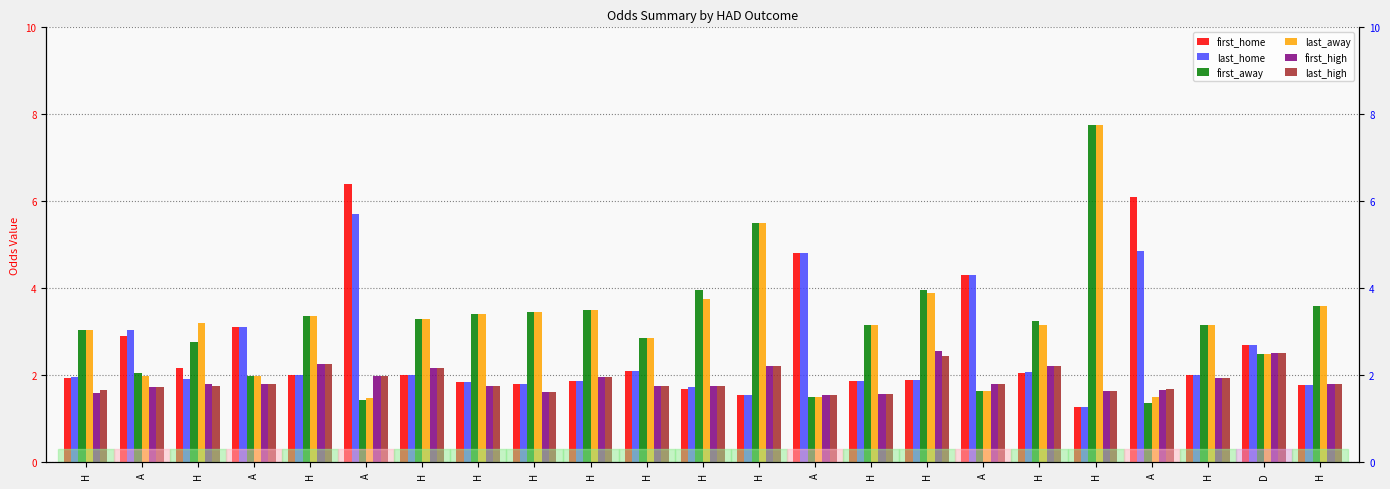

What is the label of the 7th bar from the left?

H